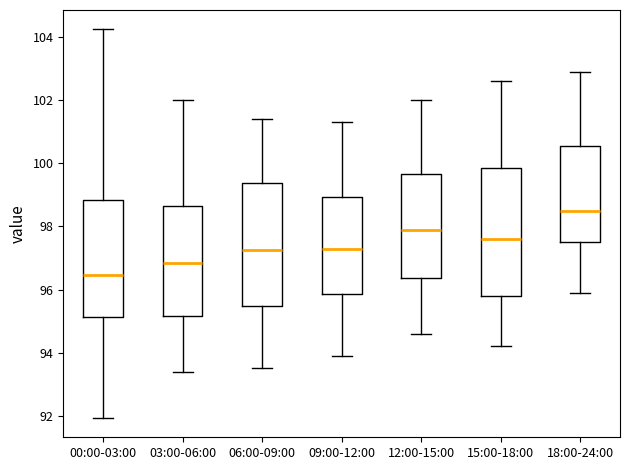

Which box's median line is the highest?

18:00-24:00